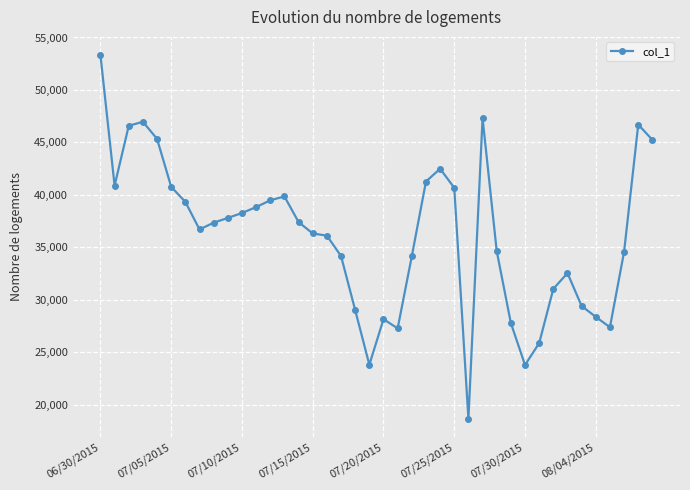

What is the value of the 34th point from the left?

32537